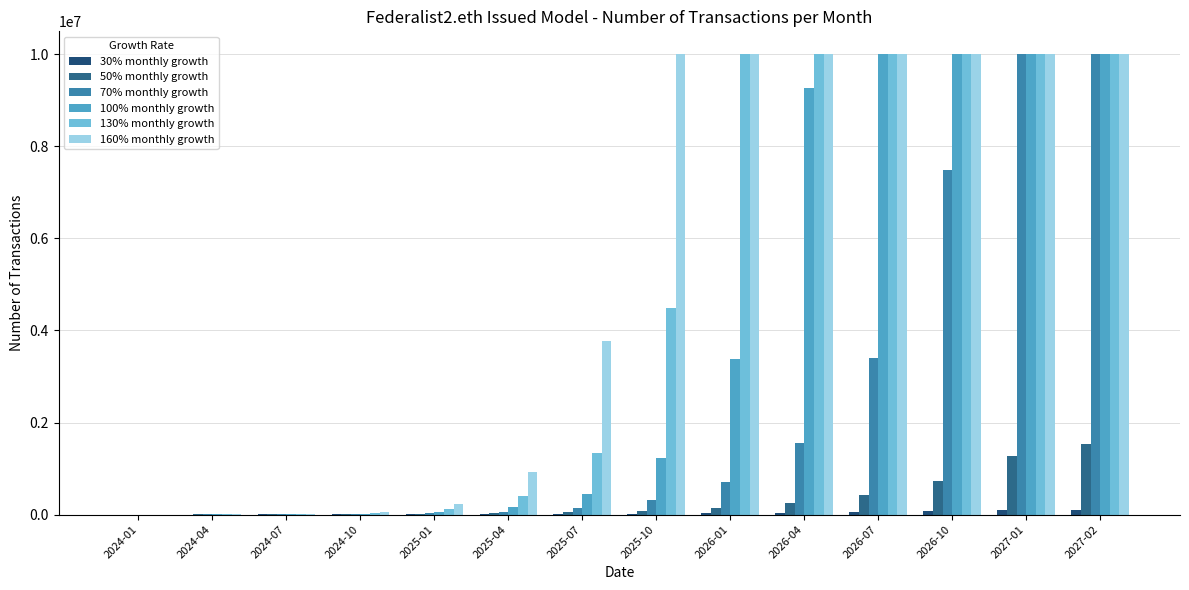

Does the chart contain stacked bars?

No